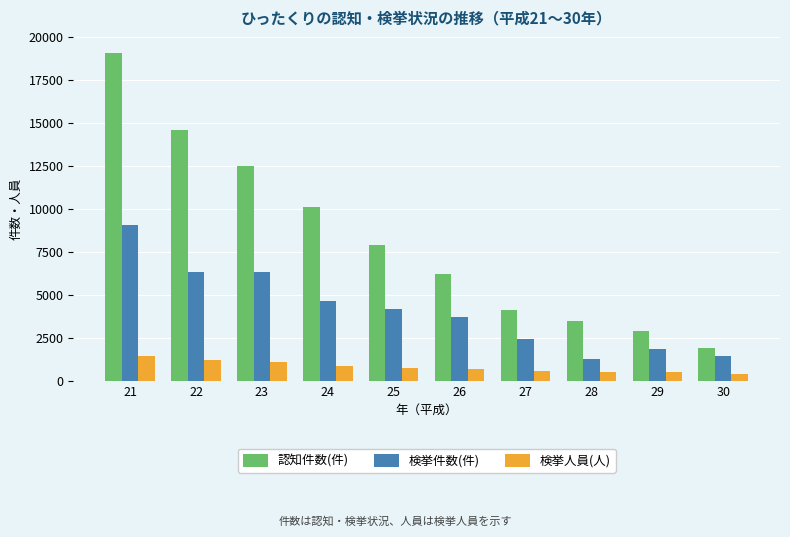

Rank the series by their average value, from highest to lowest.

認知件数(件), 検挙件数(件), 検挙人員(人)